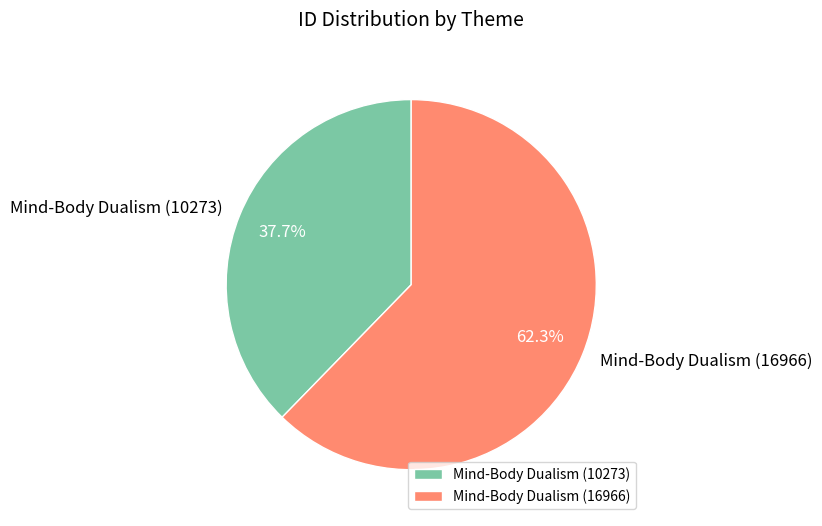

To the nearest percent, what is the difference between the largest and smallest slice percentages?

25%